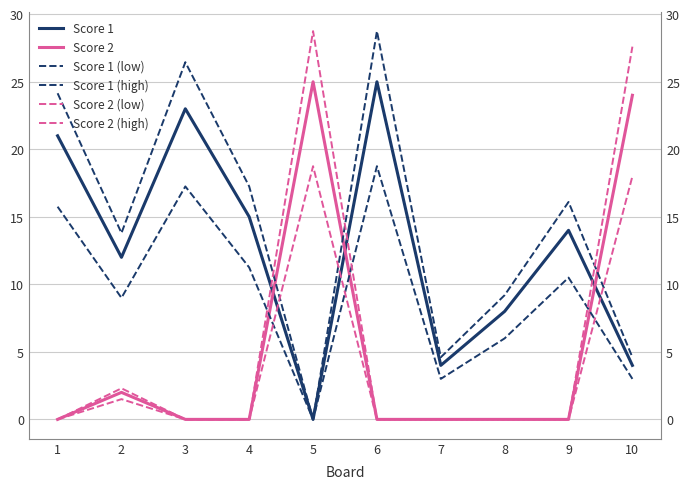

How many interior local peaks does the Score 2 (low) series have?

2